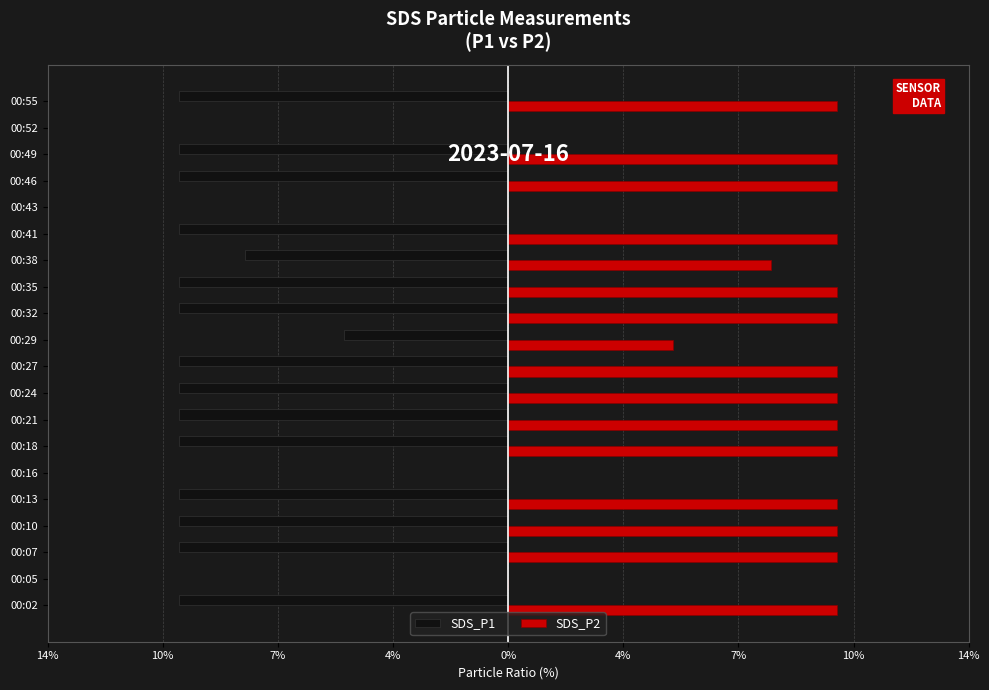

What are all the series names shown in the legend?

SDS_P1, SDS_P2